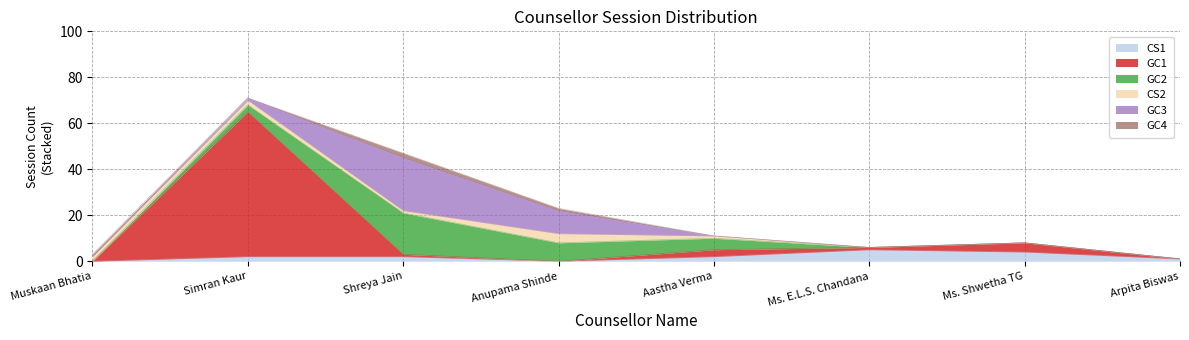

What is the difference between the highest and lowest values at Shreya Jain?

22